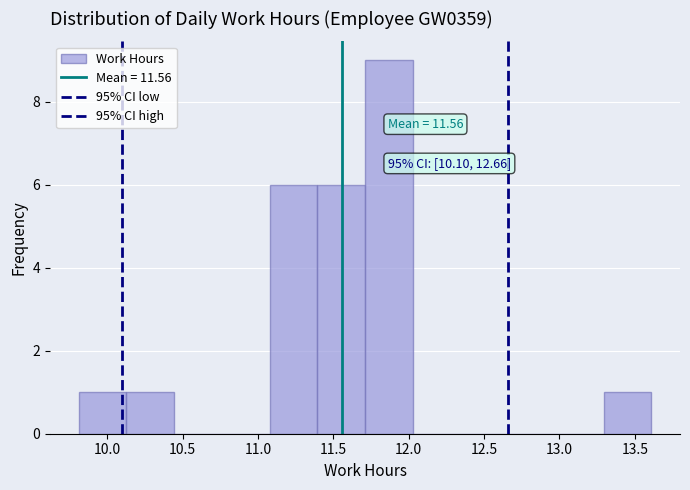

Over which range of the x-axis is the bar tallest?

11.70 to 12.05